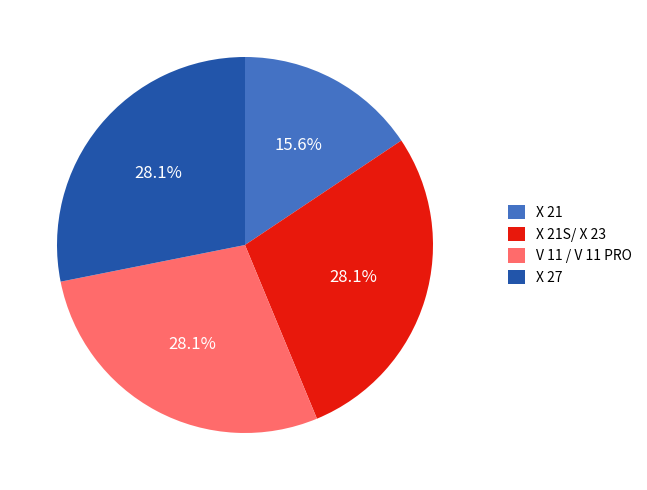

Is the sum of V 11 / V 11 PRO and X 27 greater than half?

Yes